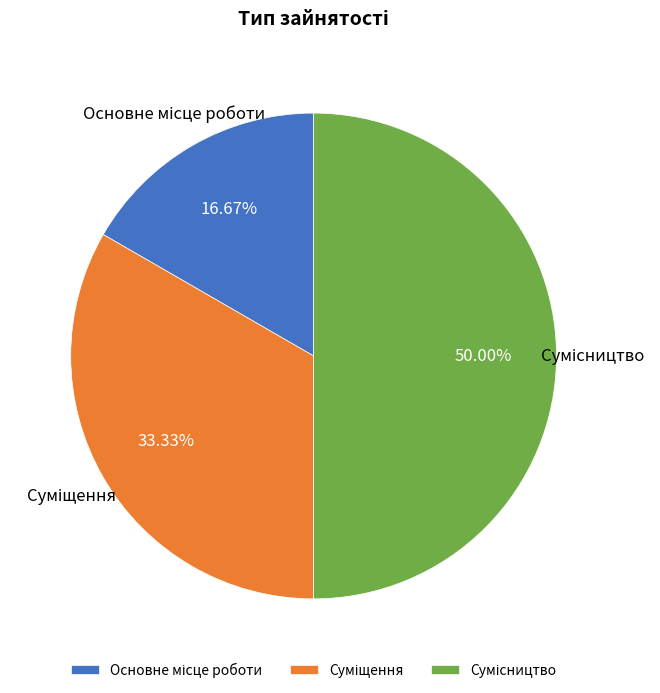

How many slices are in this pie chart?

3